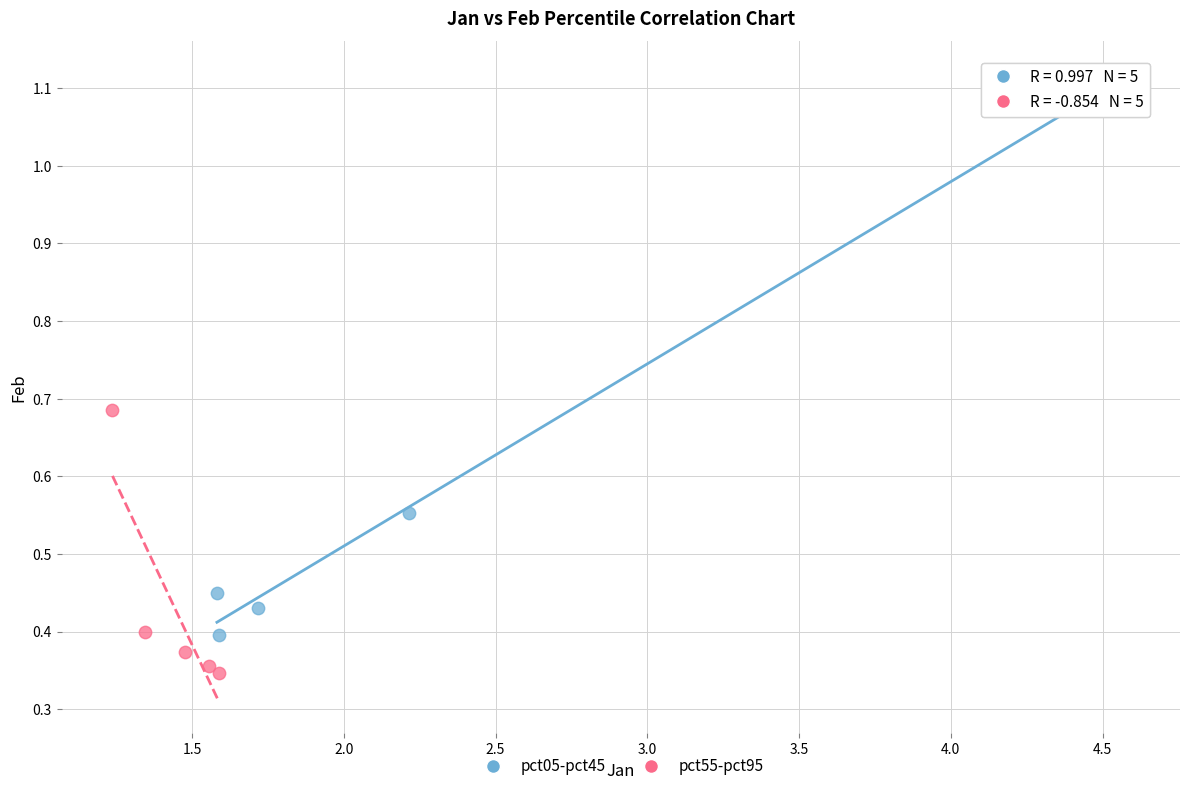

Which series has the widest spread of Y values?

pct05-pct45